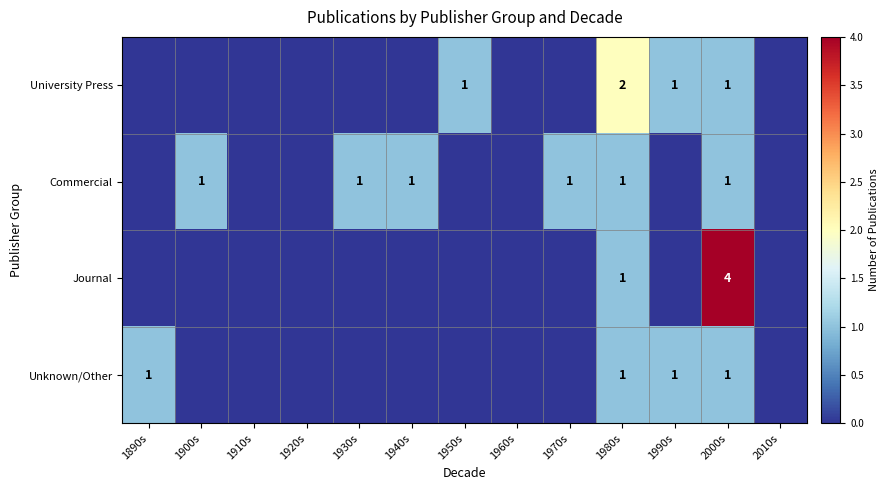

Which has a higher value, 1940s or 1960s?

1940s